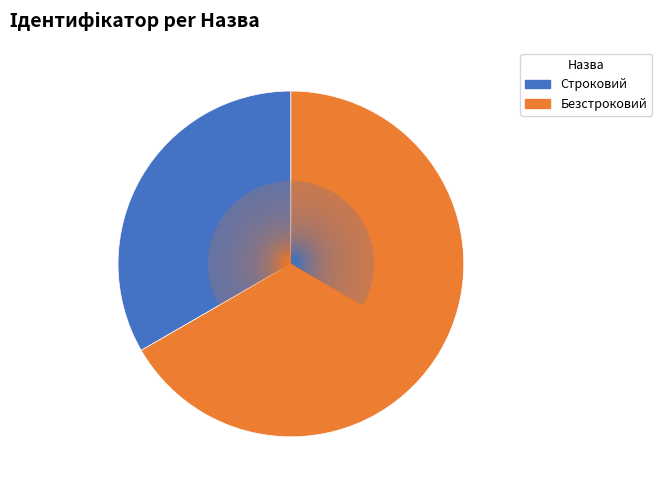

Is the sum of Безстроковий and Строковий greater than half?

Yes